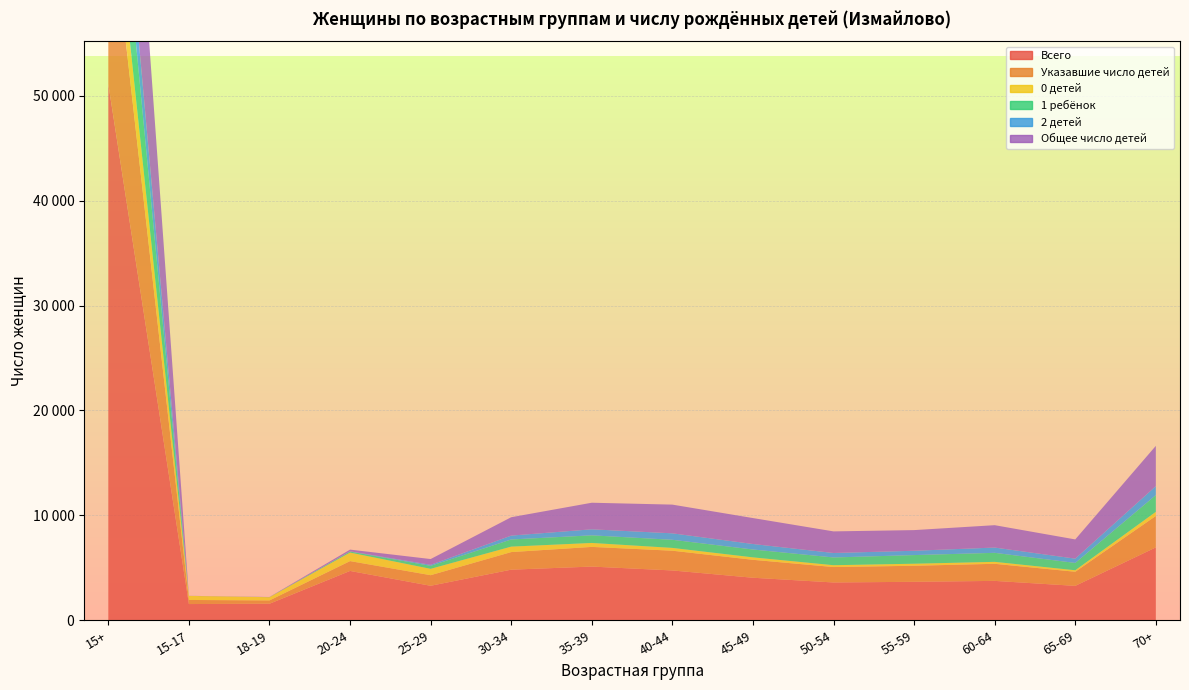

Reading right to left, what are all the values shown in this chart?

Всего: 70+=6946	65-69=3280	60-64=3754	55-59=3667	50-54=3604	45-49=4054	40-44=4749	35-39=5118	30-34=4824	25-29=3288	20-24=4703	18-19=1576	15-17=1546	15+=51109
Указавшие число детей: 70+=2999	65-69=1345	60-64=1630	55-59=1530	50-54=1471	45-49=1710	40-44=1882	35-39=1876	30-34=1675	25-29=1010	20-24=938	18-19=316	15-17=391	15+=18773
0 детей: 70+=390	65-69=142	60-64=185	55-59=194	50-54=174	45-49=233	40-44=267	35-39=376	30-34=521	25-29=605	20-24=812	18-19=308	15-17=388	15+=4595
1 ребёнок: 70+=1595	65-69=698	60-64=860	55-59=823	50-54=738	45-49=749	40-44=775	35-39=726	30-34=683	25-29=286	20-24=96	18-19=5	15-17=2	15+=8036
2 детей: 70+=857	65-69=411	60-64=503	55-59=412	50-54=428	45-49=525	40-44=615	35-39=575	30-34=369	25-29=99	20-24=23	18-19=2	15-17=1	15+=4820
Общее число детей: 70+=3838	65-69=1831	60-64=2132	55-59=1968	50-54=2057	45-49=2472	40-44=2736	35-39=2533	30-34=1750	25-29=548	20-24=163	18-19=12	15-17=4	15+=22044